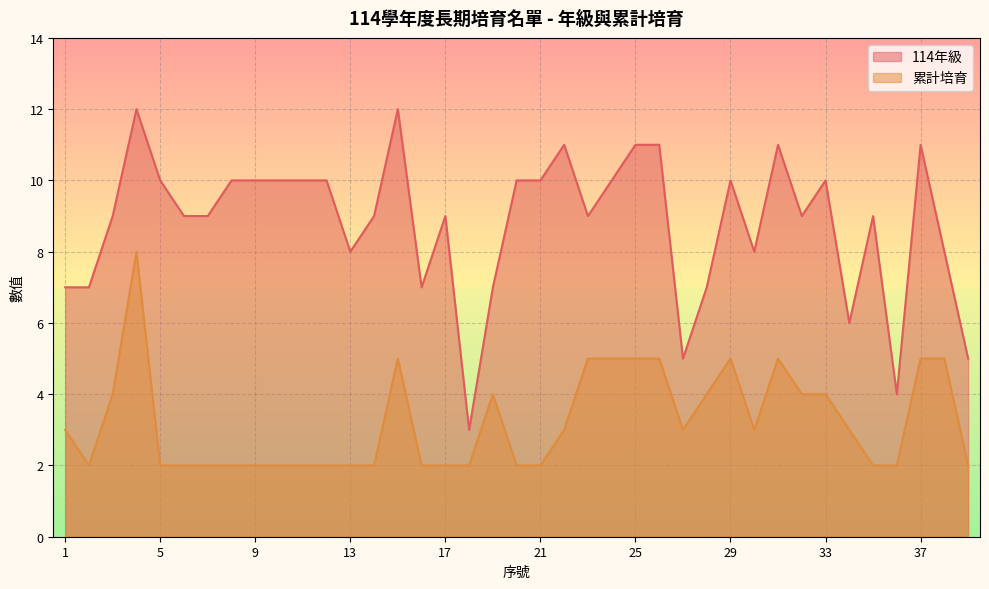

What is the highest value of the 114年級 series?

12